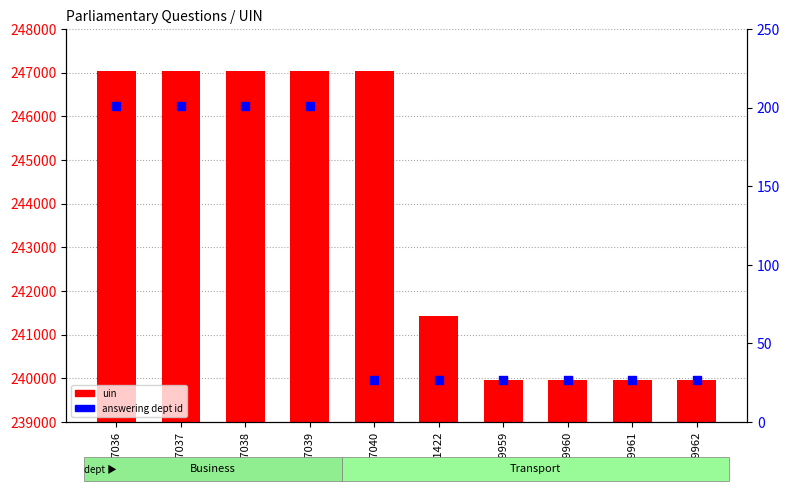

Is the value of answering dept id at 239959 greater than the value of uin at 247039?

No